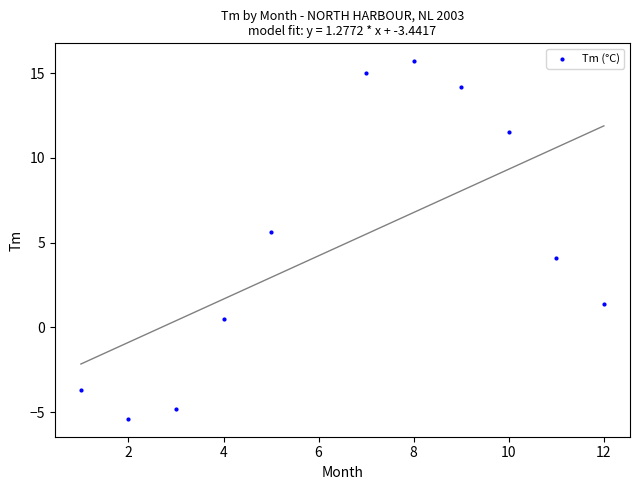

What is the range of Y values (max minus min)?

21.1